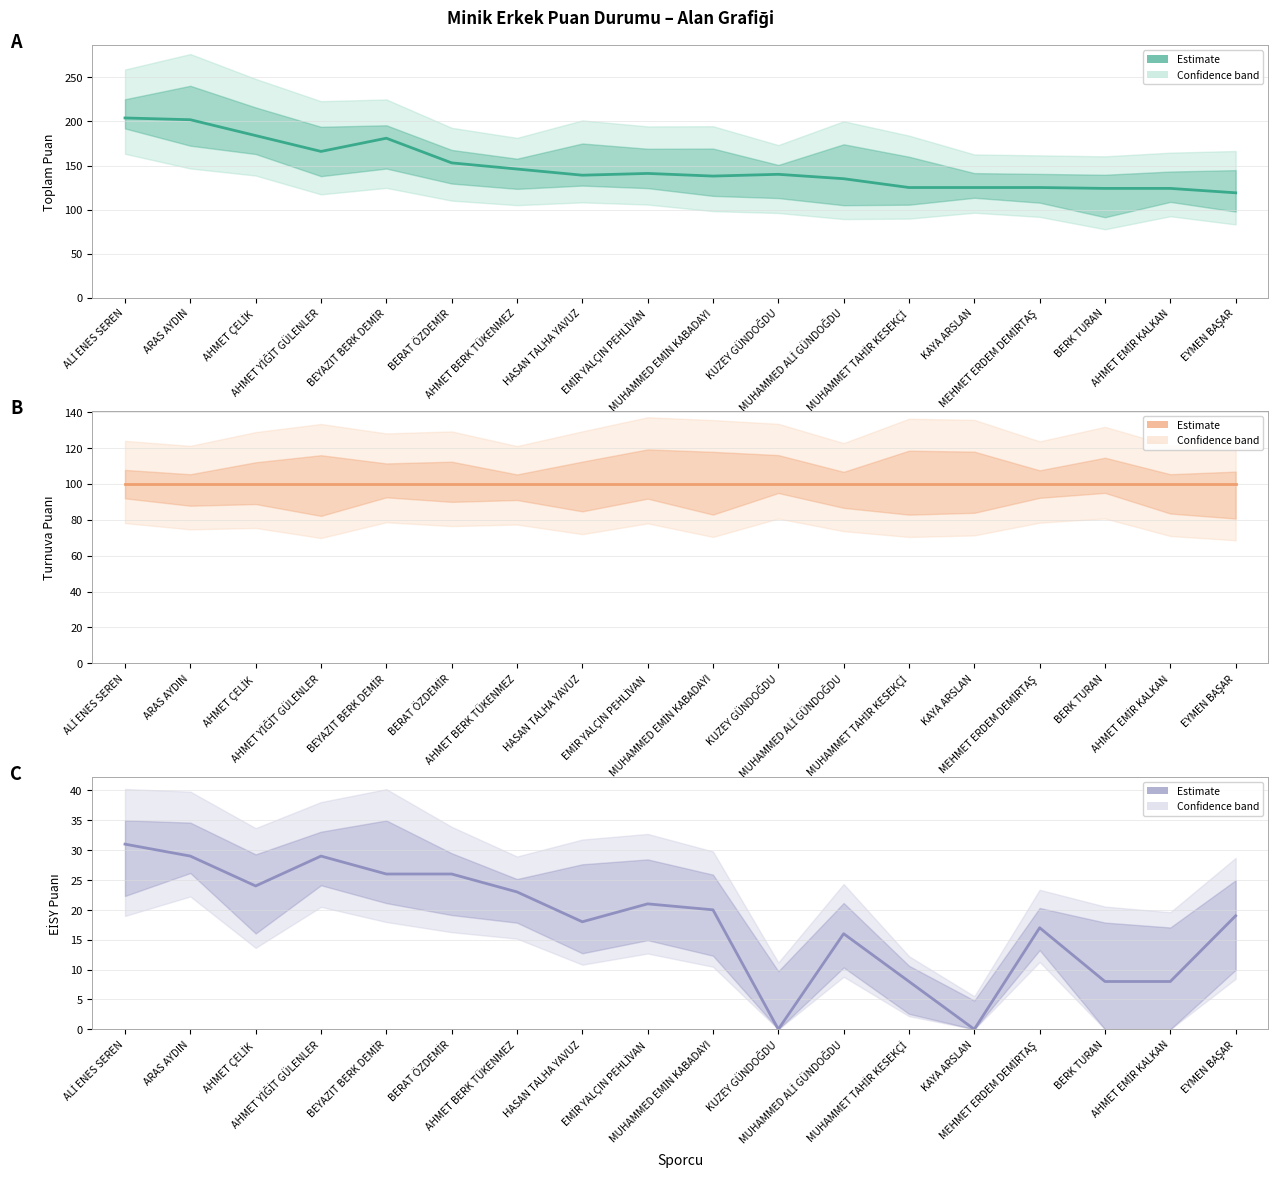

What value does the TP series have at BEYAZIT BERK DEMİR?

100